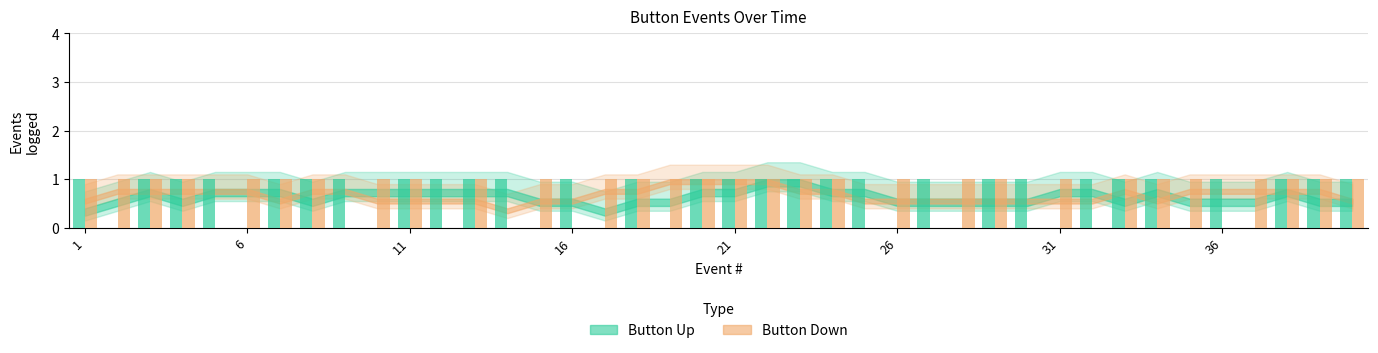

List the series in order of their overall mean, highest first.

Button Down, Button Up